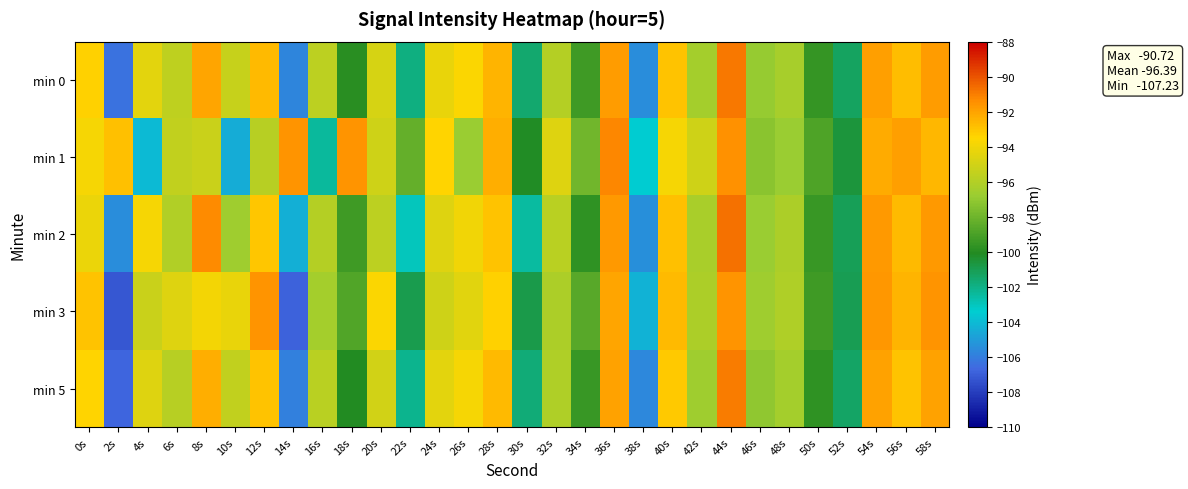

Reading right to left, what are all the values shown in this chart?

min 0: 58s=-91.8	56s=-92.8	54s=-91.9	52s=-101.3	50s=-99.6	48s=-96.4	46s=-96.9	44s=-90.9	42s=-96.4	40s=-92.9	38s=-105.5	36s=-91.8	34s=-99.3	32s=-95.9	30s=-101.6	28s=-92.5	26s=-93.6	24s=-94.3	22s=-101.9	20s=-94.9	18s=-99.9	16s=-95.7	14s=-105.7	12s=-92.7	10s=-95.3	8s=-92.1	6s=-95.6	4s=-94.4	2s=-106.4	0s=-93.4
min 1: 58s=-92.6	56s=-91.9	54s=-92.2	52s=-100.6	50s=-98.9	48s=-96.8	46s=-97.2	44s=-91.5	42s=-95.1	40s=-93.8	38s=-103.5	36s=-91.2	34s=-97.9	32s=-94.6	30s=-100.1	28s=-92.3	26s=-96.8	24s=-93.5	22s=-98.2	20s=-95.1	18s=-91.6	16s=-102.4	14s=-91.6	12s=-95.9	10s=-104.4	8s=-95.3	6s=-95.6	4s=-104.1	2s=-92.8	0s=-93.8
min 2: 58s=-91.7	56s=-92.7	54s=-91.8	52s=-101.1	50s=-99.4	48s=-96.2	46s=-96.8	44s=-90.7	42s=-96.3	40s=-92.9	38s=-105.4	36s=-91.7	34s=-99.7	32s=-95.8	30s=-102.5	28s=-92.9	26s=-94.0	24s=-94.6	22s=-103.0	20s=-95.7	18s=-99.3	16s=-96.0	14s=-104.3	12s=-93.0	10s=-96.7	8s=-91.3	6s=-96.0	4s=-93.8	2s=-105.5	0s=-94.1
min 3: 58s=-91.6	56s=-92.5	54s=-91.6	52s=-101.0	50s=-99.3	48s=-96.1	46s=-96.7	44s=-91.6	42s=-96.2	40s=-92.7	38s=-104.3	36s=-92.1	34s=-98.6	32s=-96.2	30s=-100.9	28s=-93.4	26s=-94.5	24s=-95.1	22s=-100.9	20s=-93.6	18s=-98.8	16s=-96.4	14s=-106.9	12s=-91.6	10s=-94.2	8s=-93.9	6s=-94.6	4s=-95.2	2s=-107.2	0s=-92.9
min 5: 58s=-92.0	56s=-92.9	54s=-92.0	52s=-101.4	50s=-99.7	48s=-96.5	46s=-97.1	44s=-91.0	42s=-96.6	40s=-93.1	38s=-105.7	36s=-92.0	34s=-99.5	32s=-96.1	30s=-101.7	28s=-92.7	26s=-93.8	24s=-94.4	22s=-102.1	20s=-95.0	18s=-100.1	16s=-95.8	14s=-105.9	12s=-92.9	10s=-95.5	8s=-92.3	6s=-95.9	4s=-94.6	2s=-106.8	0s=-93.5